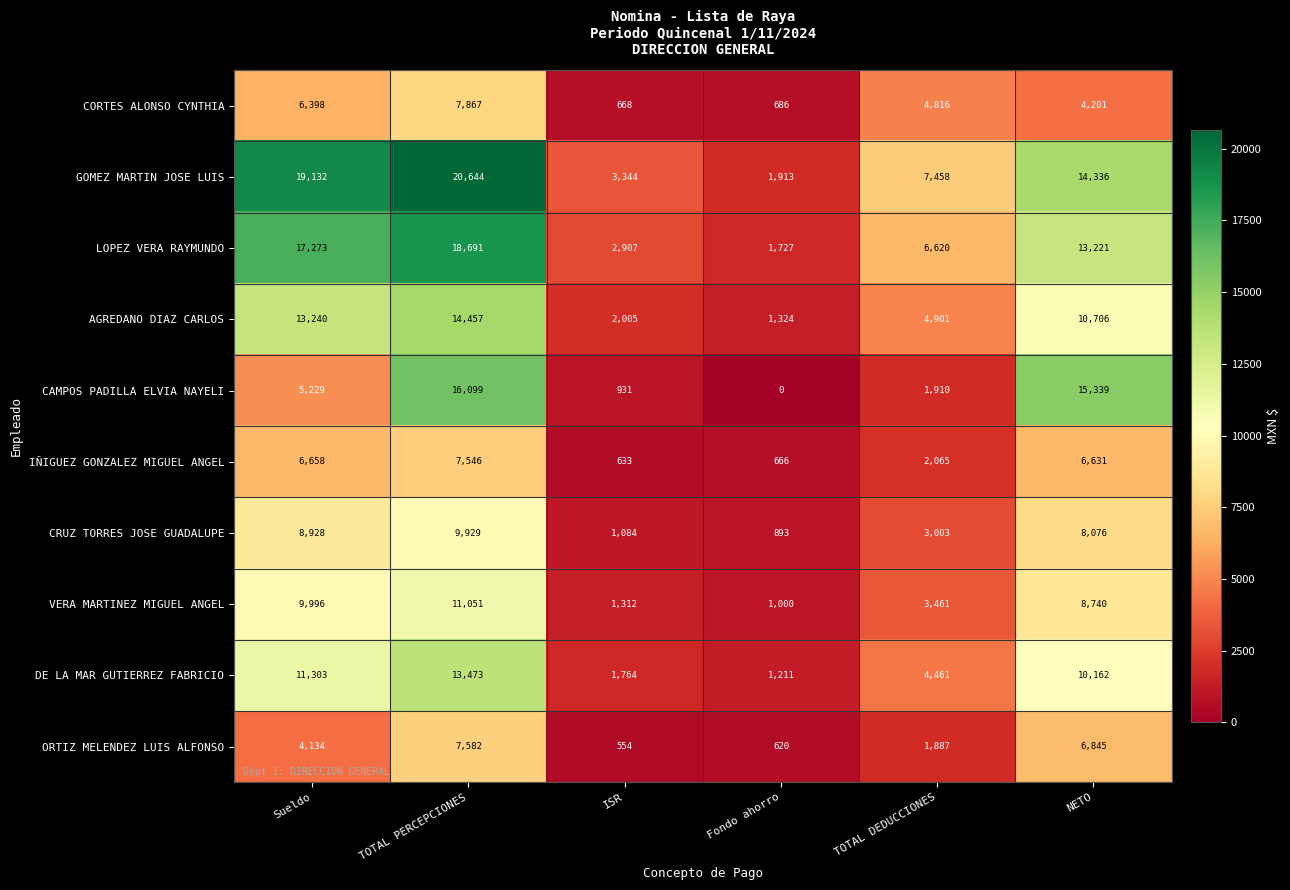

Rank the categories by ORTIZ MELENDEZ LUIS ALFONSO value from lowest to highest.

ISR, Fondo ahorro, TOTAL DEDUCCIONES, Sueldo, NETO, TOTAL PERCEPCIONES